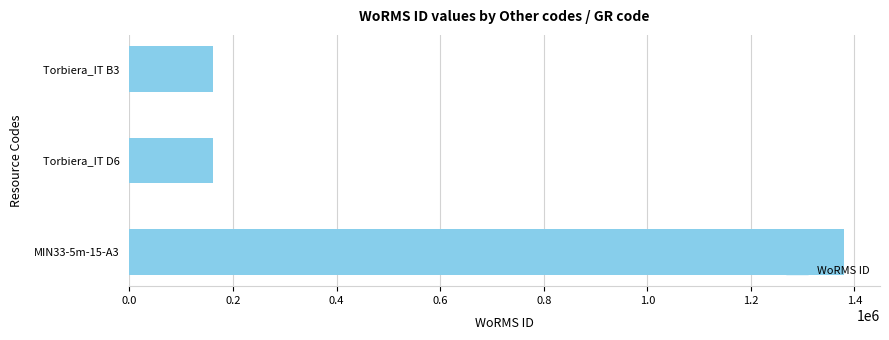

Is it true that the value at Torbiera_IT D6 is 74741?

False